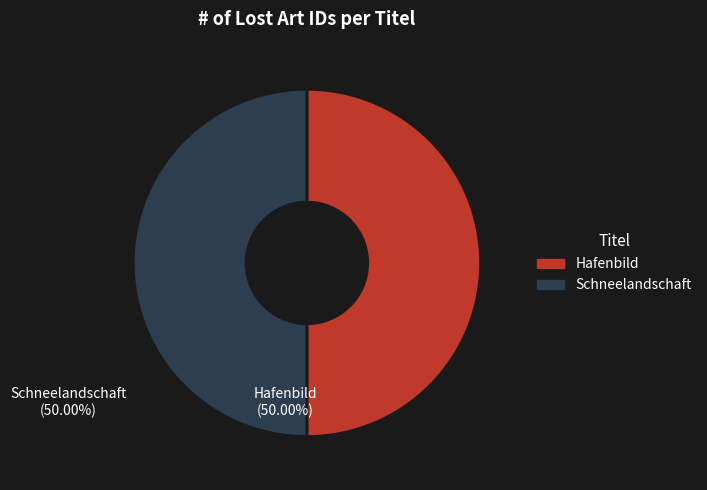

Count the number of slices in the pie.

2